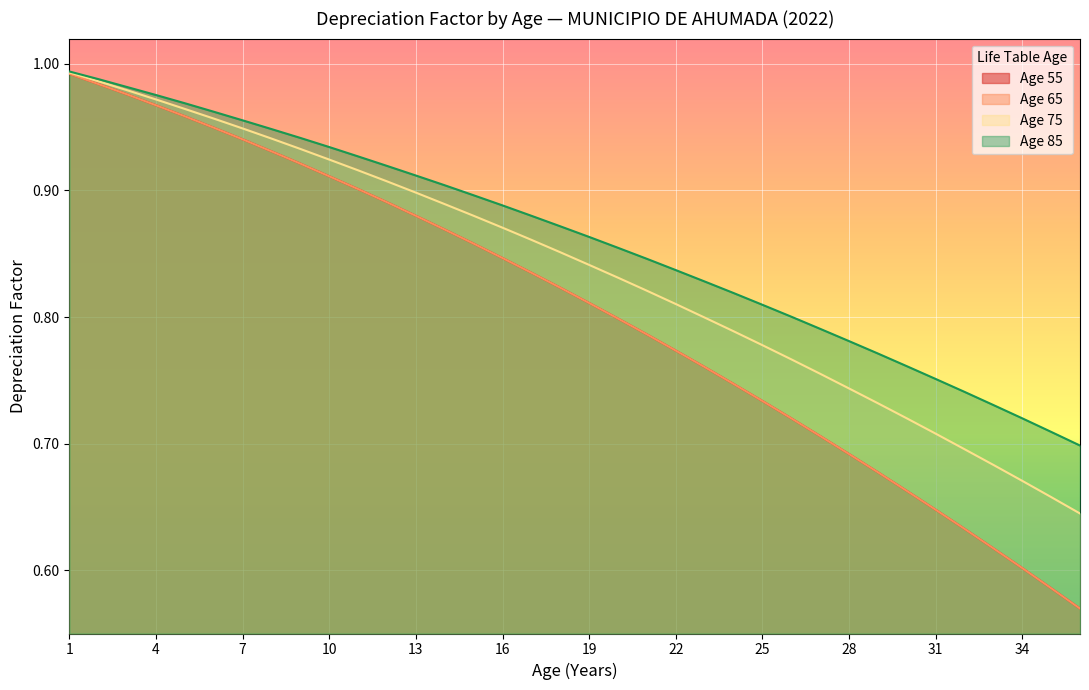

What are all the series names shown in the legend?

Age 55, Age 65, Age 75, Age 85